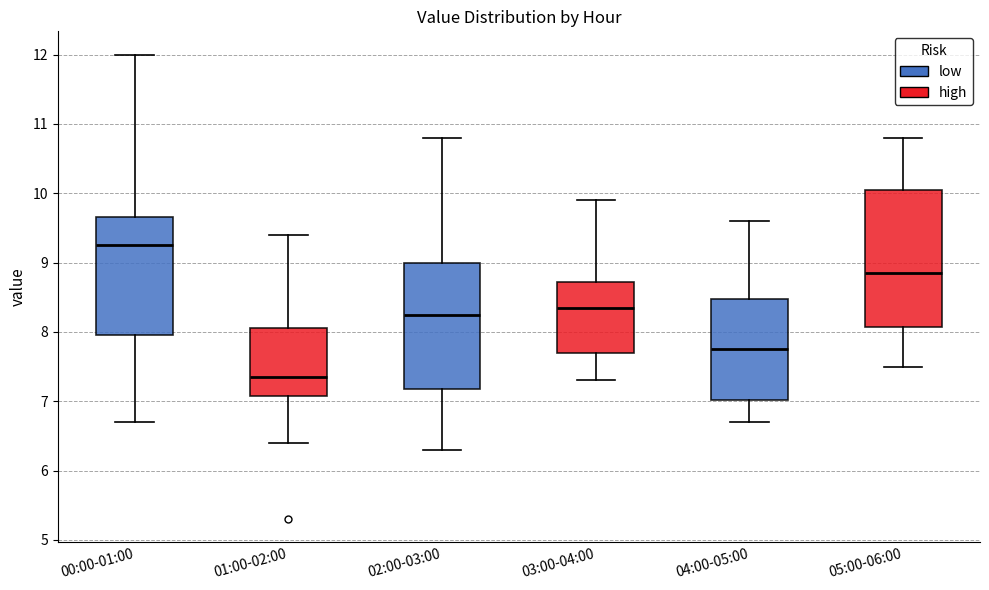

Which box is the tallest, from its lower edge to its upper edge?

05:00-06:00